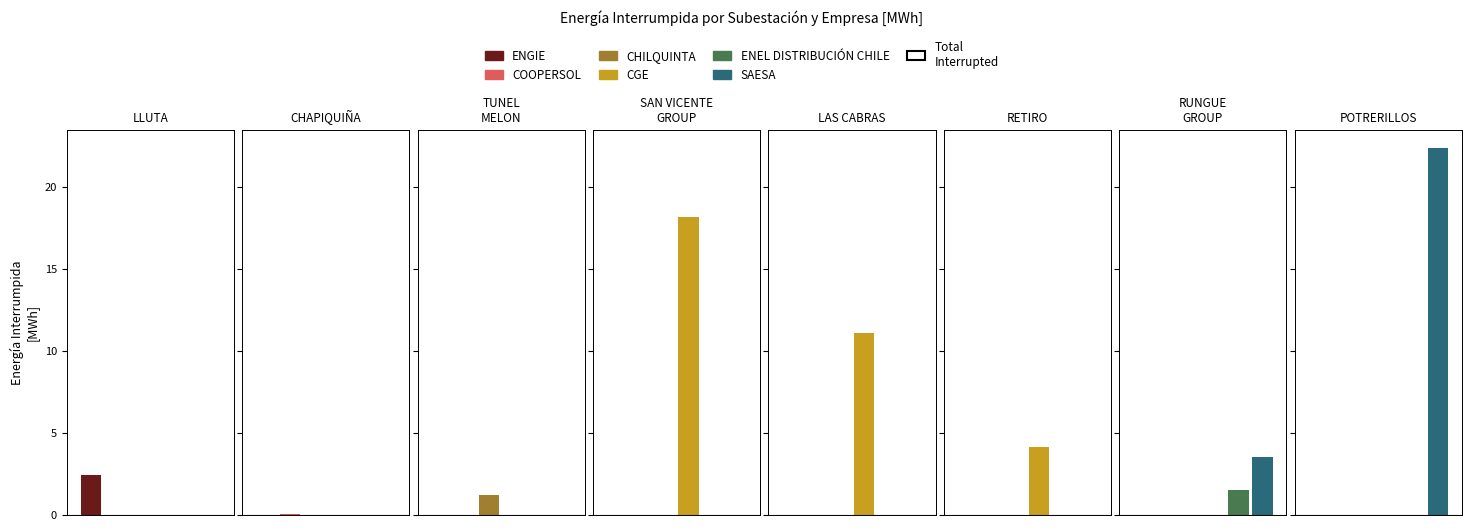

What are all the series names shown in the legend?

ENGIE, COOPERSOL, CHILQUINTA, CGE, ENEL DISTRIBUCIÓN CHILE, SAESA